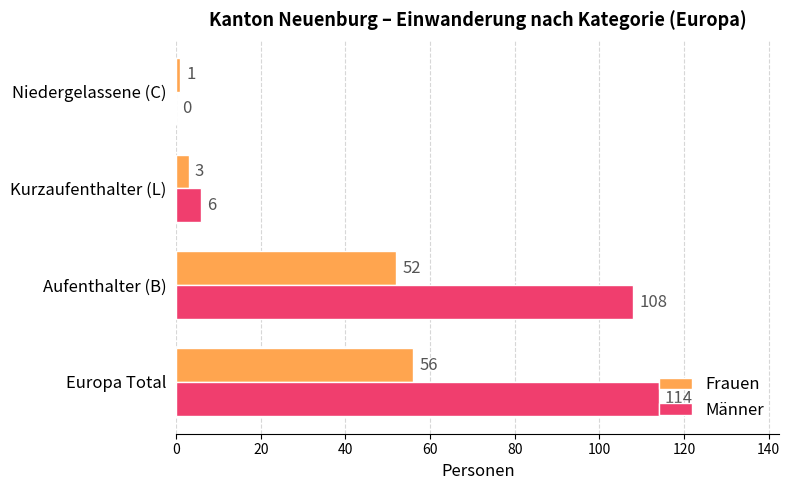

What is the approximate value of Männer at Aufenthalter (B), to the nearest 10?

110